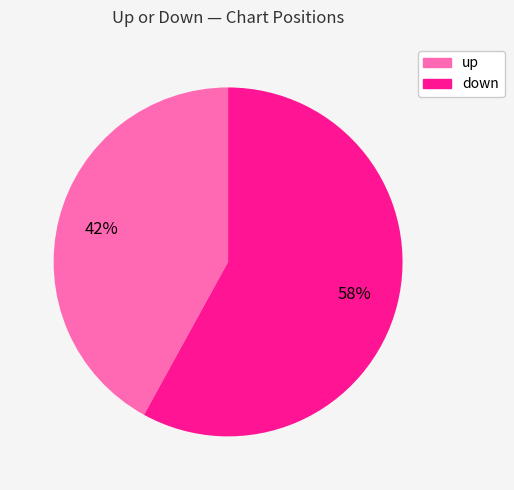

Count the number of slices in the pie.

2